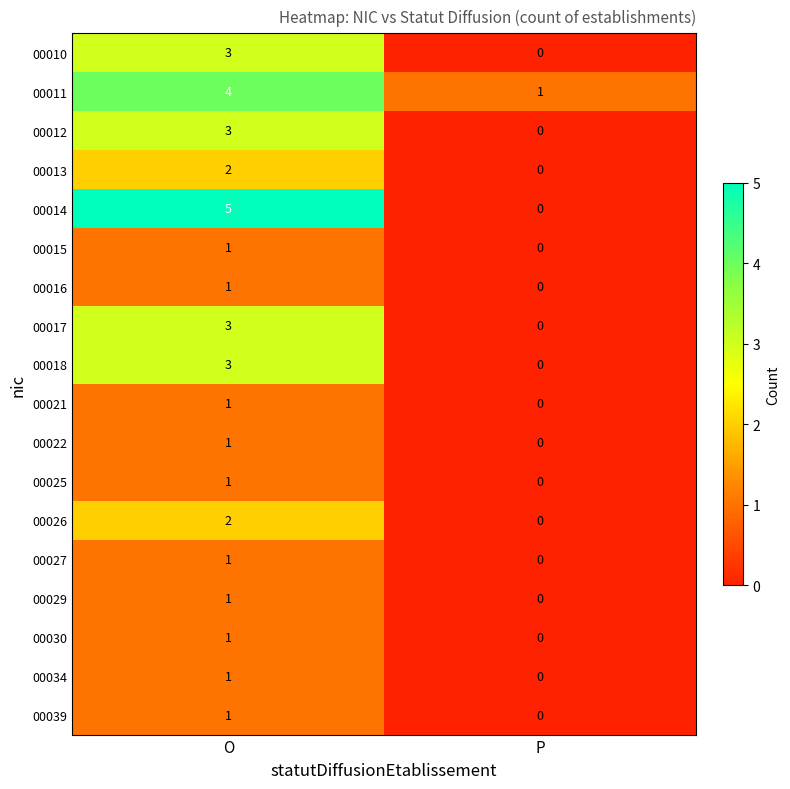

At how many categories does at least one series exceed 4?

1